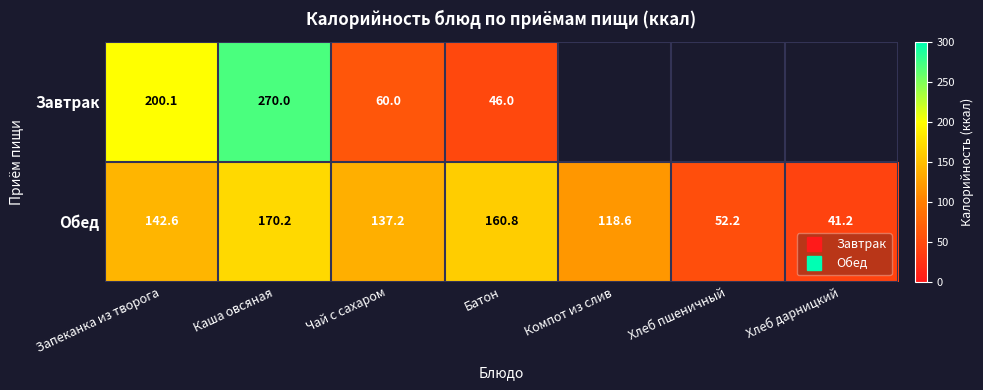

How many categories are shown in the chart?

7